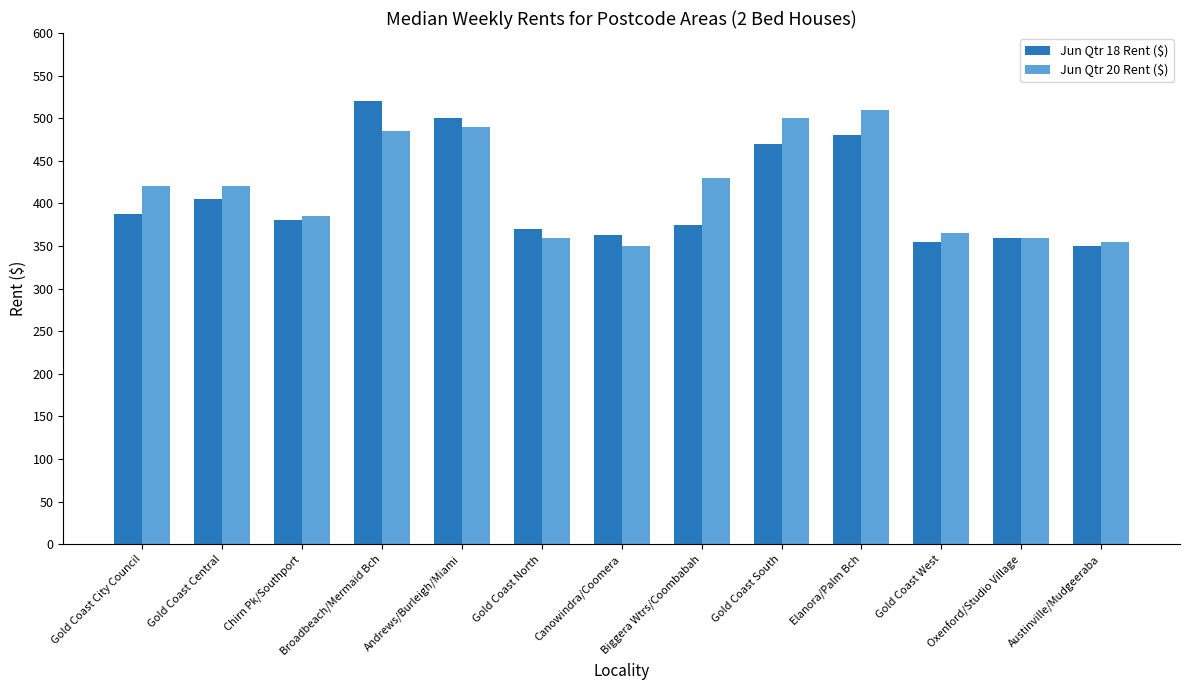

Is it true that Jun Qtr 20 Rent ($) equals 518.3 at Austinville/Mudgeeraba?

False